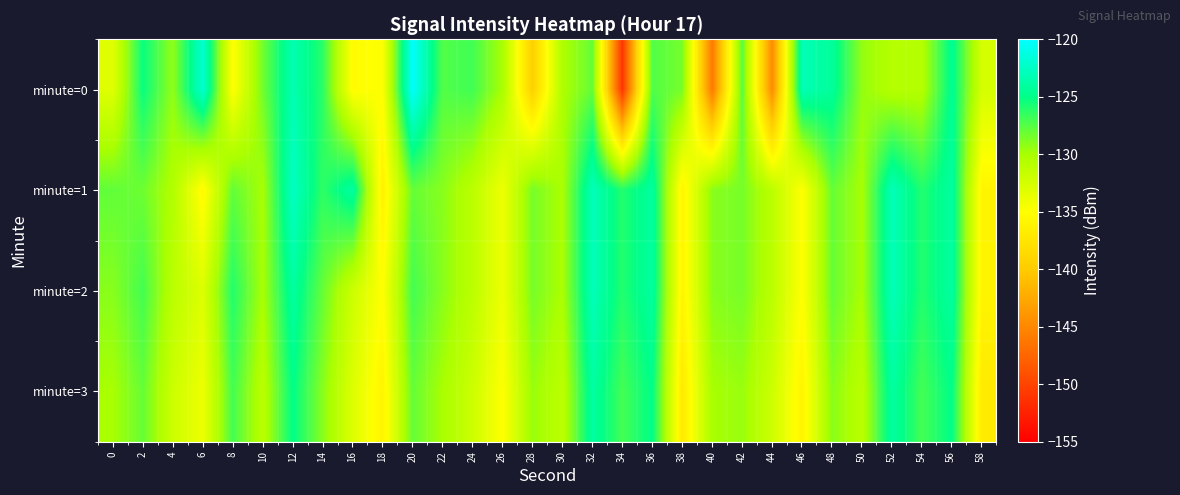

How many data points does each series have?

30